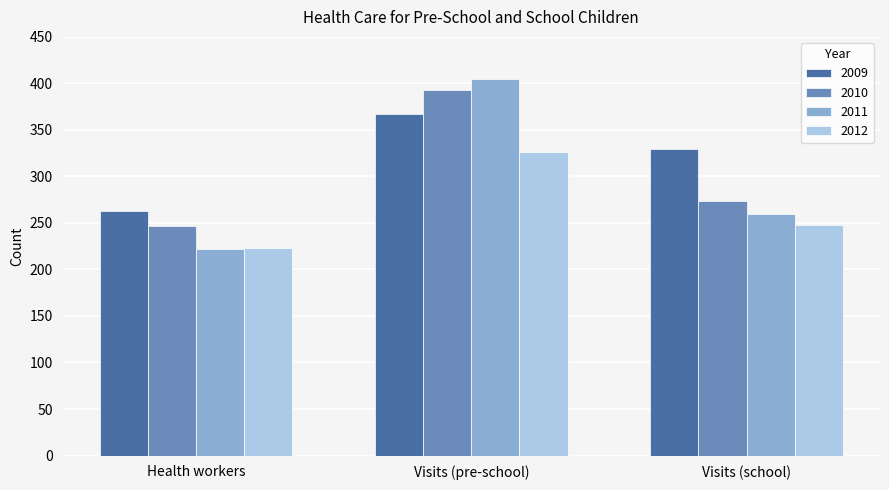

True or false: 2009 has a value of 579 at Visits (school).

False